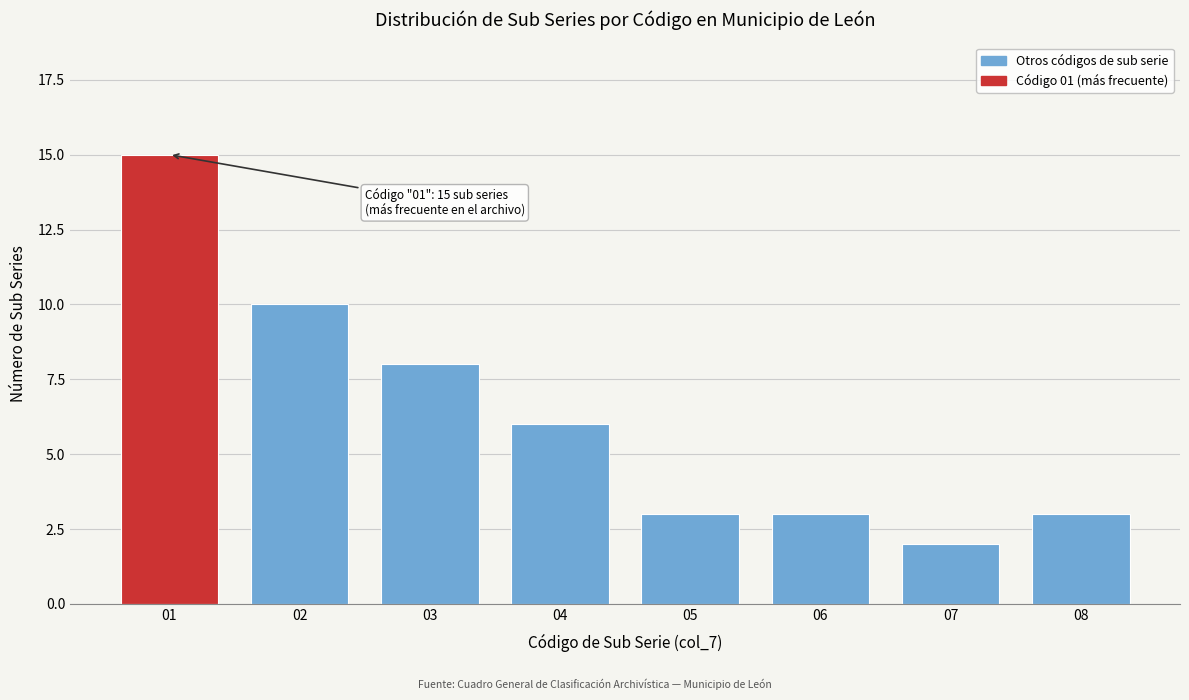

Reading right to left, extract all data points from this chart.

08=3	07=2	06=3	05=3	04=6	03=8	02=10	01=15